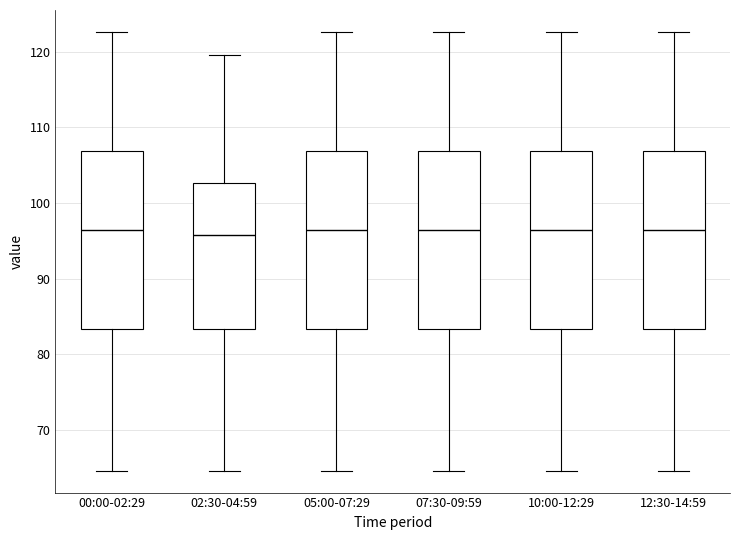

Where is the lower edge of the box for 05:00-07:29 on the y-axis? The values are not printed on the chart, so give them approximately, as read against the axis.

83